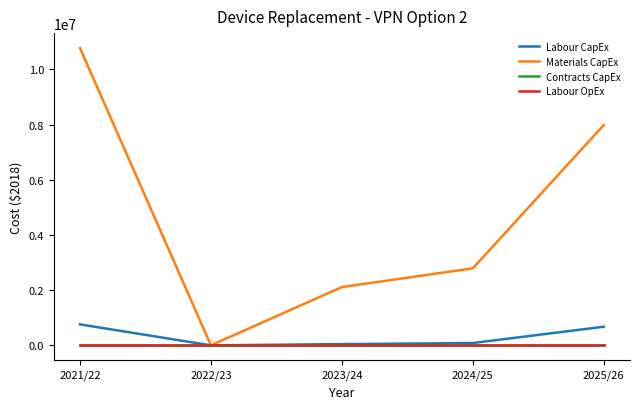

True or false: Contracts CapEx and Labour OpEx cross at least once.

False